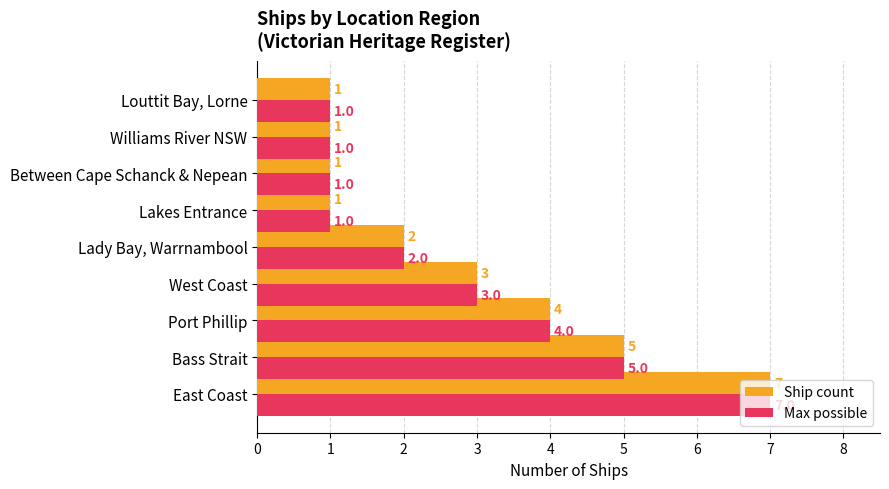

What is the difference between the maximum and minimum values in the Max possible series?

6